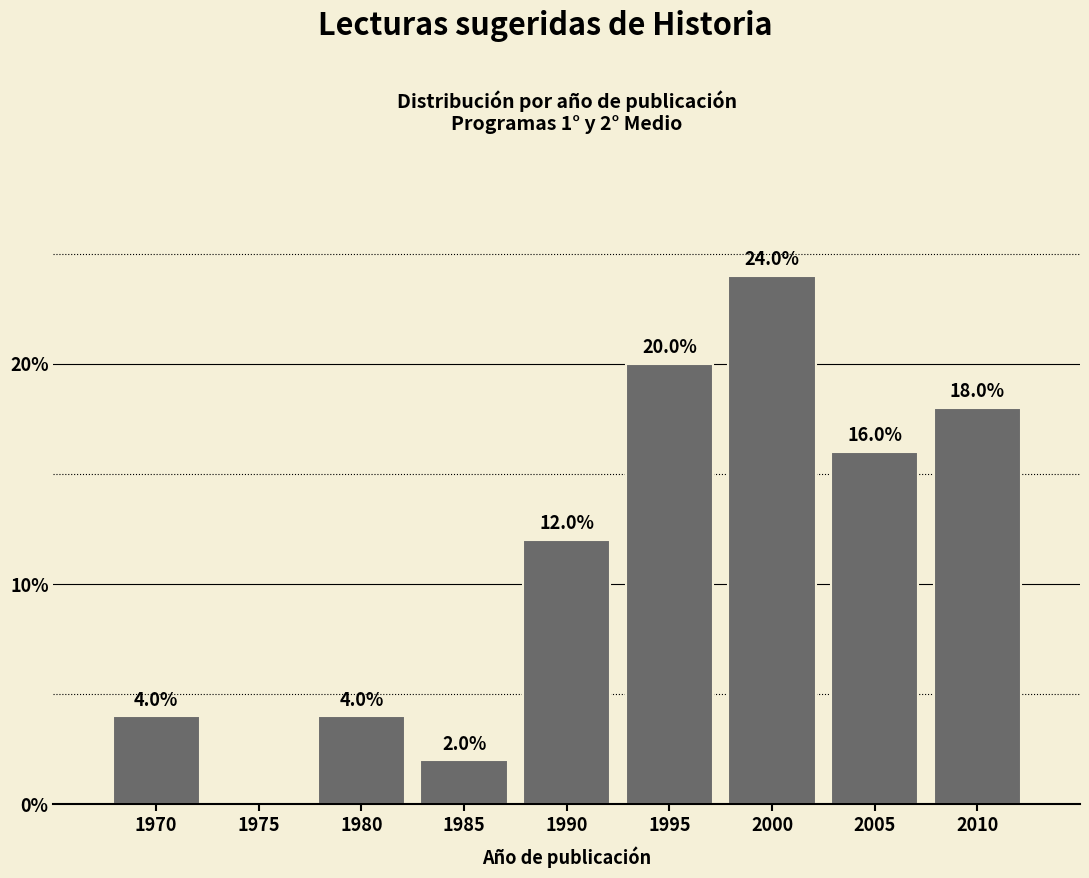

Reading left to right, transcribe all the data shown in this chart.

1970=4	1975=0	1980=4	1985=2	1990=12	1995=20	2000=24	2005=16	2010=18